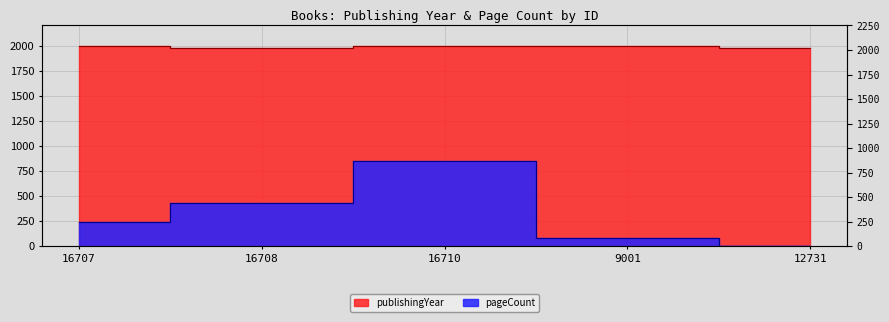

At which label does publishingYear reach its peak?

16707